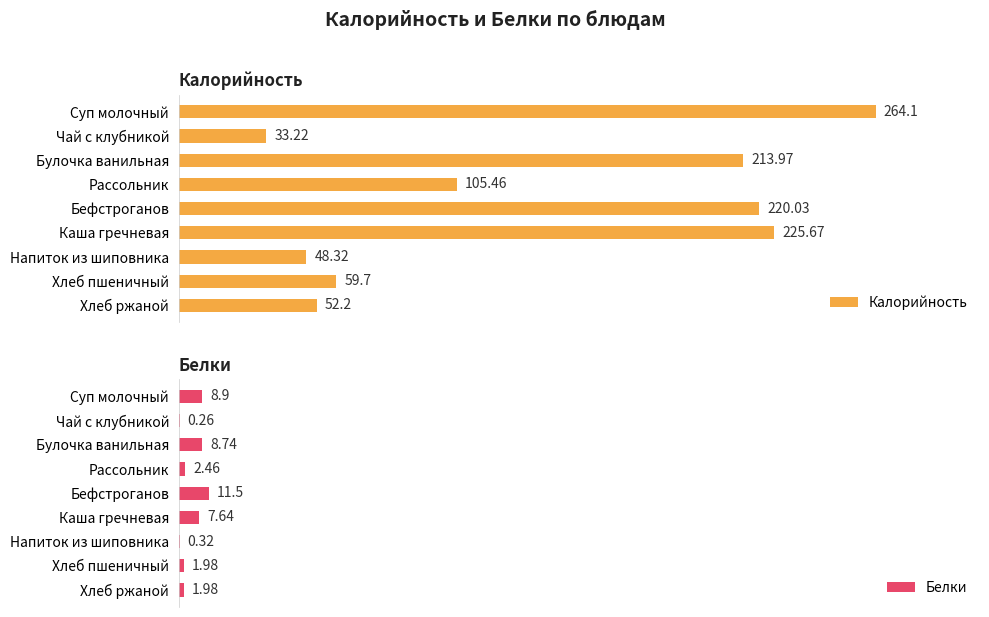

At which label does Калорийность reach its peak?

Суп молочный